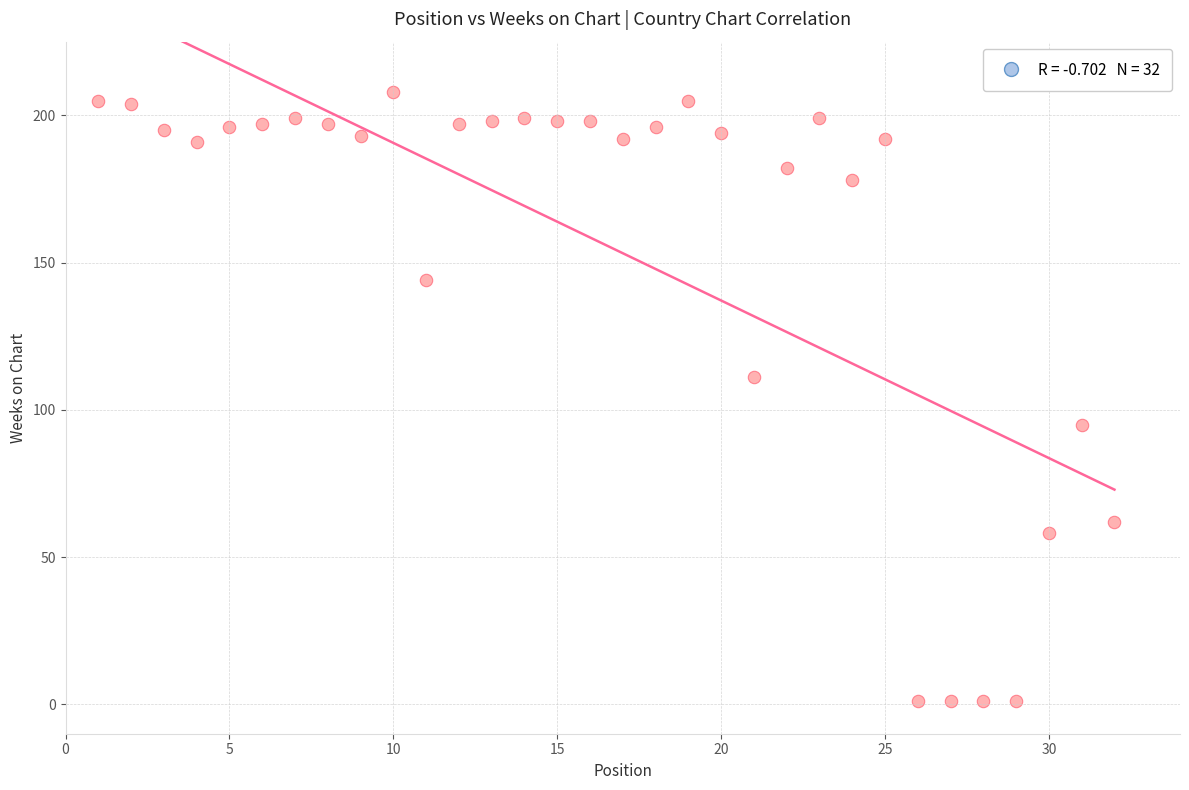

What is the range of X values (max minus min)?

31